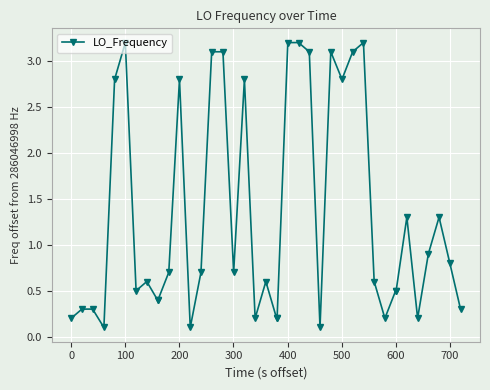

What is the difference between the maximum and minimum values?

3.1